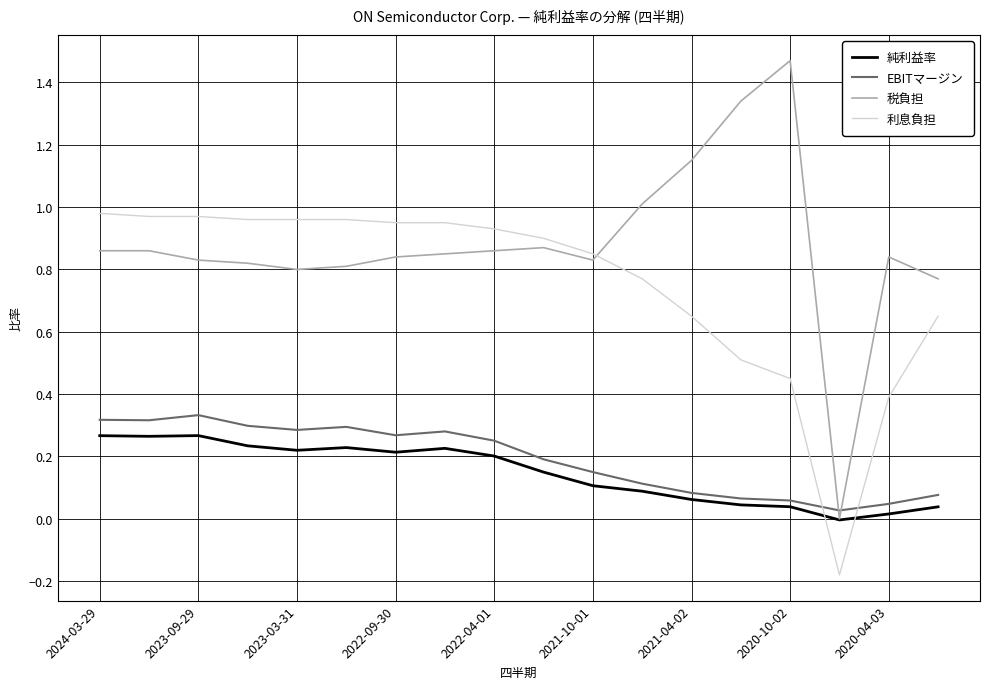

Which series has the widest spread of values?

税負担